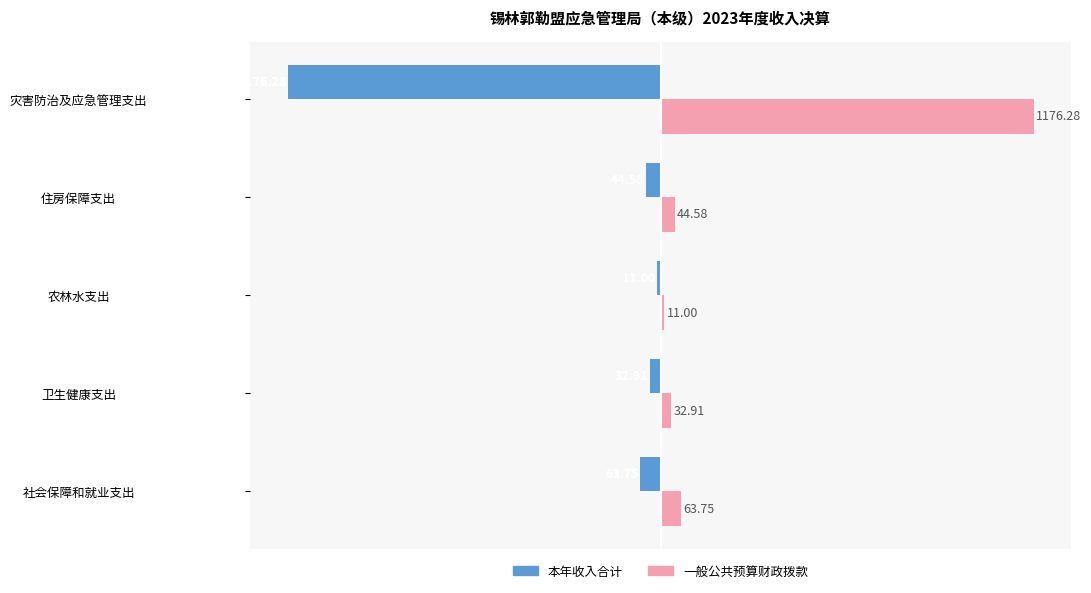

At 社会保障和就业支出, list the series in order from largest to smallest.

一般公共预算财政拨款, 本年收入合计